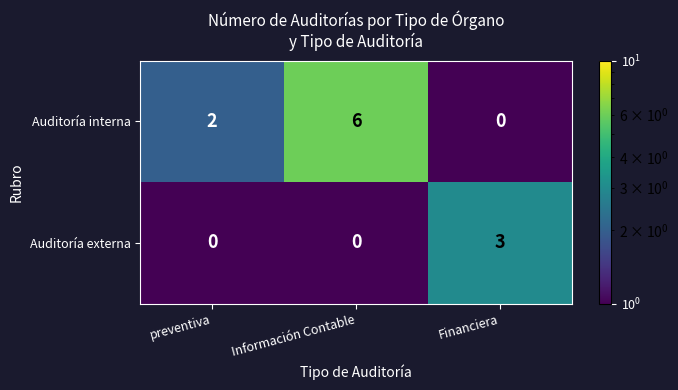

Where is Auditoría interna nearest to the value 3?

preventiva